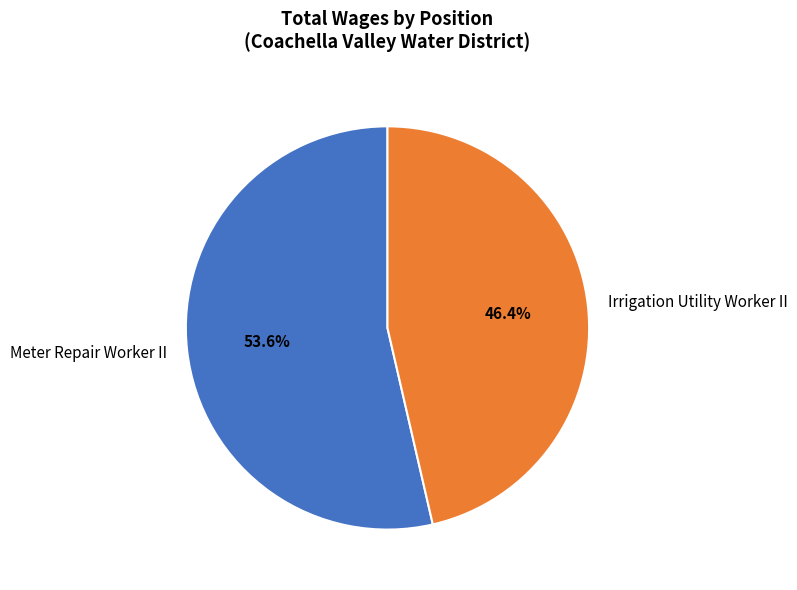

Which has a higher value, Irrigation Utility Worker II or Meter Repair Worker II?

Meter Repair Worker II